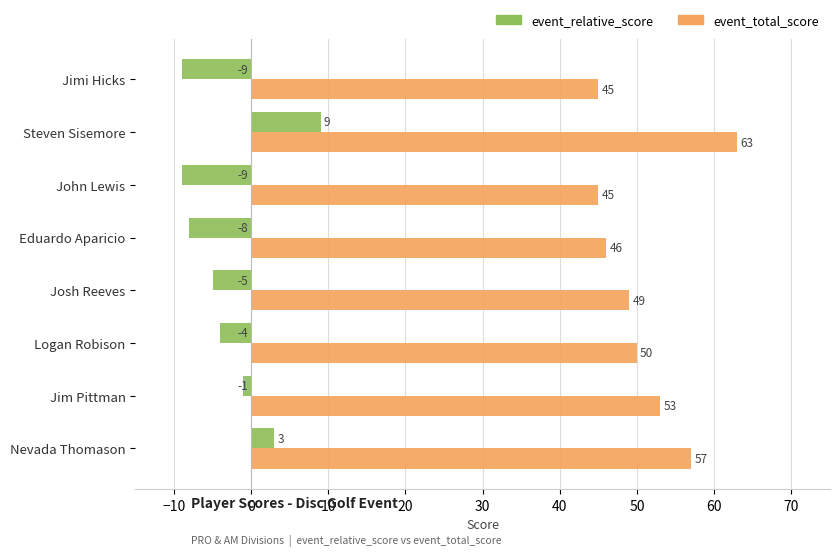

How many data points does each series have?

8